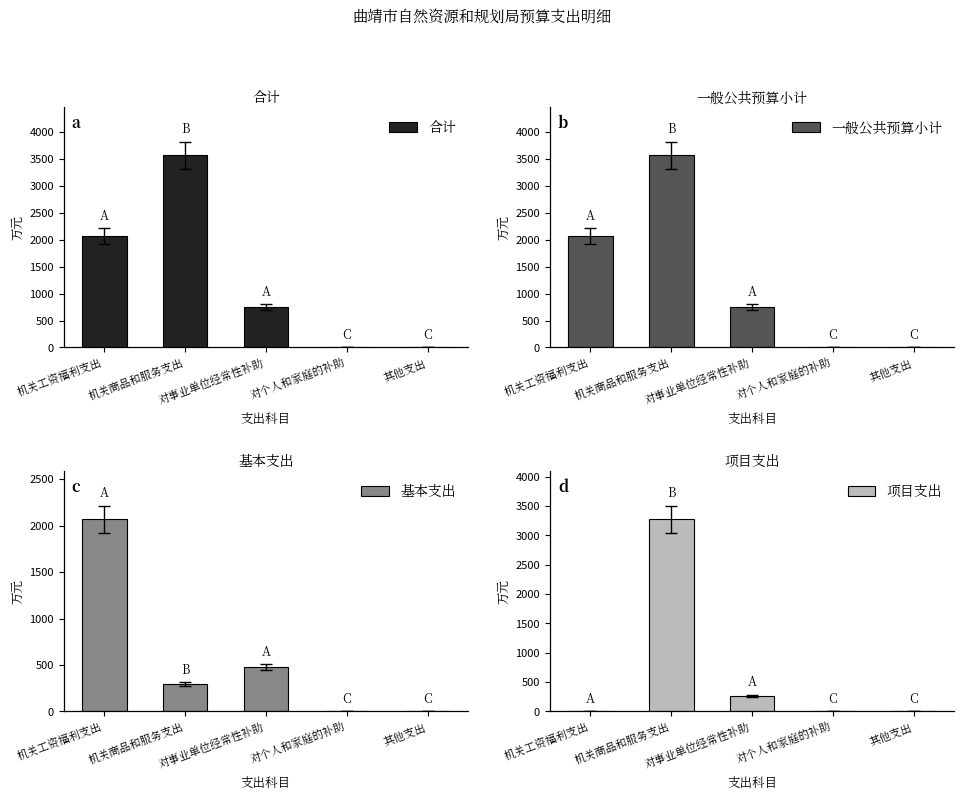

What is the total value across all series at 对个人和家庭的补助?

2.0